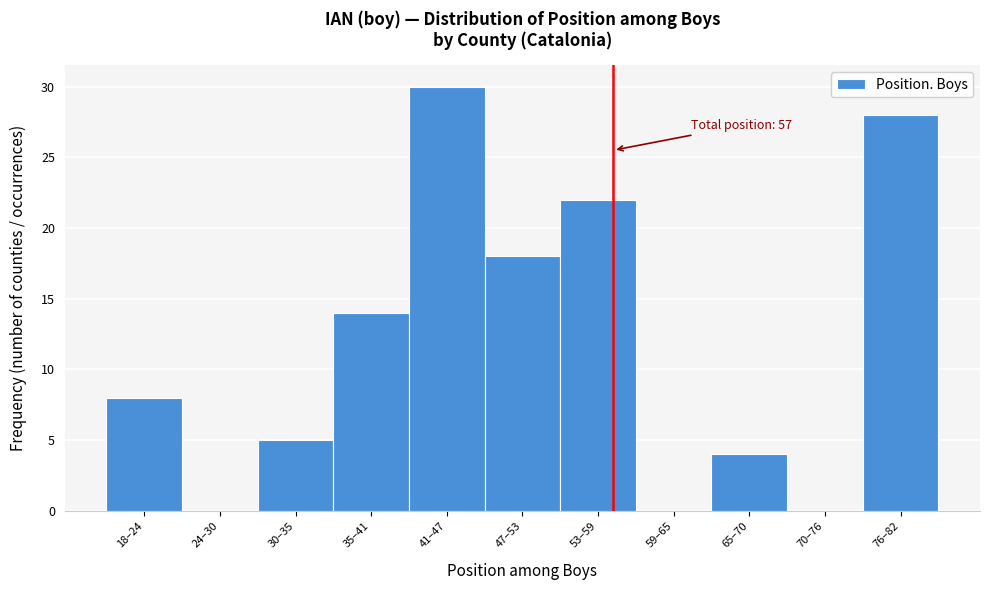

Reading left to right, transcribe all the data shown in this chart.

18–24=8	24–30=0	30–35=5	35–41=14	41–47=30	47–53=18	53–59=22	59–65=0	65–70=4	70–76=0	76–82=28